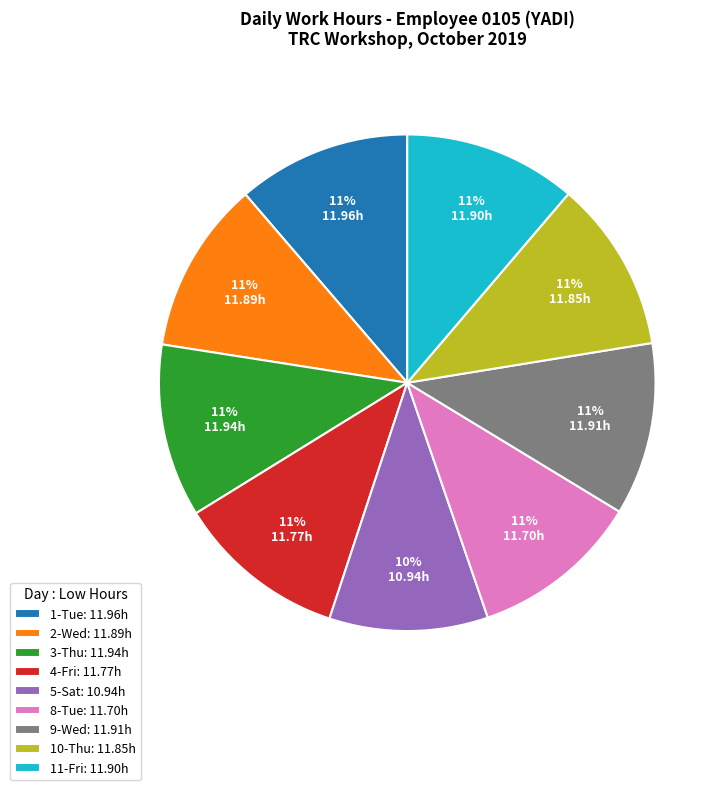

Do 2-Wed: 11.89h and 3-Thu: 11.94h together represent more than half of the pie?

No